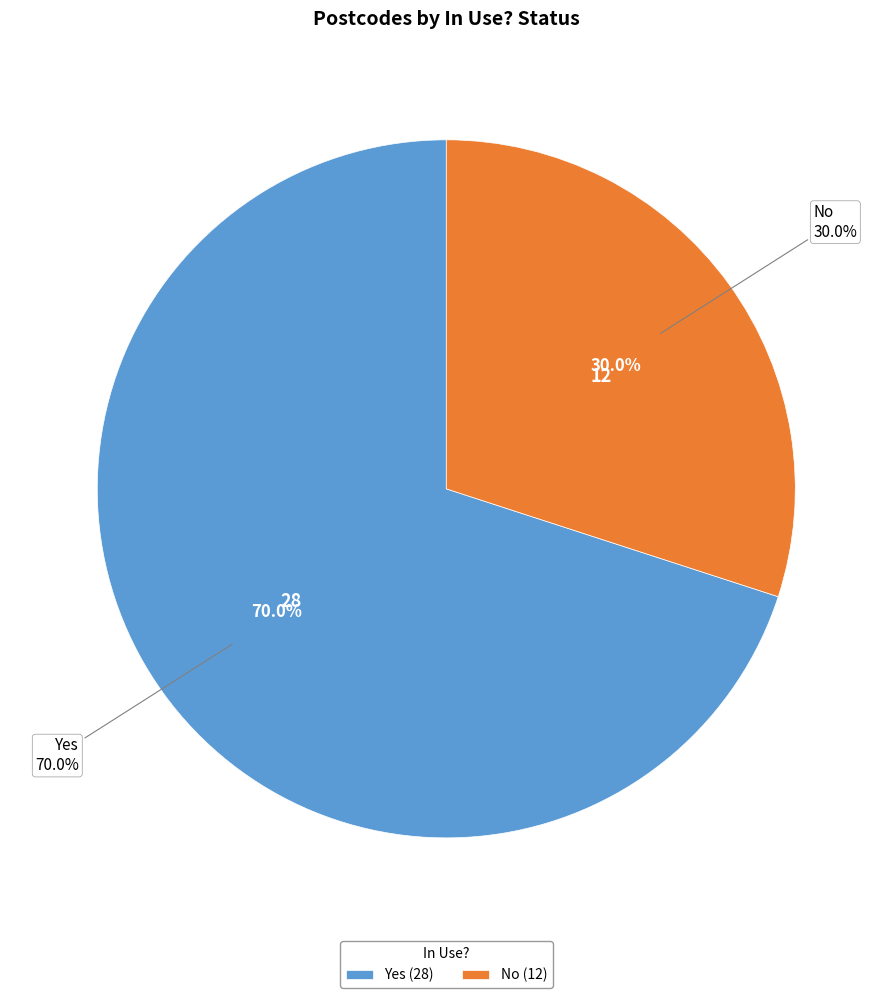

Rank the categories by value from lowest to highest.

No, Yes